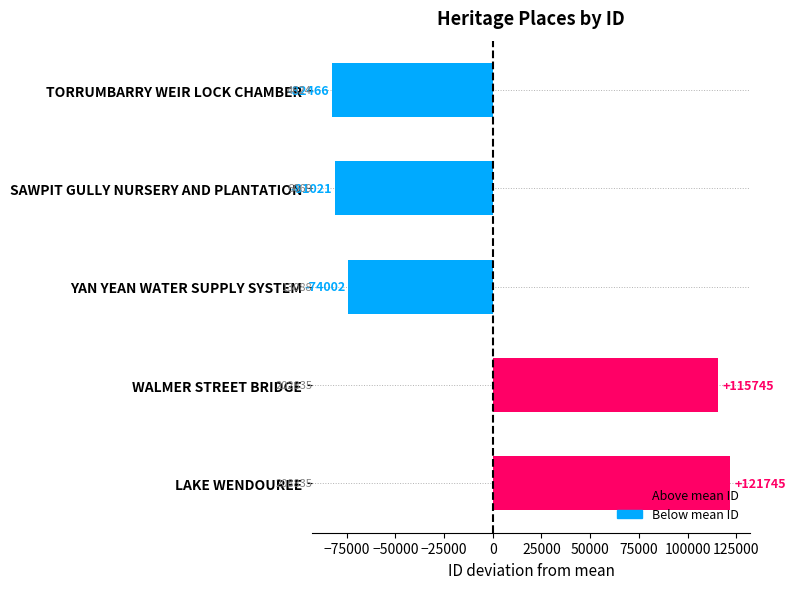

What is the change in value from SAWPIT GULLY NURSERY AND PLANTATION to TORRUMBARRY WEIR LOCK CHAMBER?

-1445.0